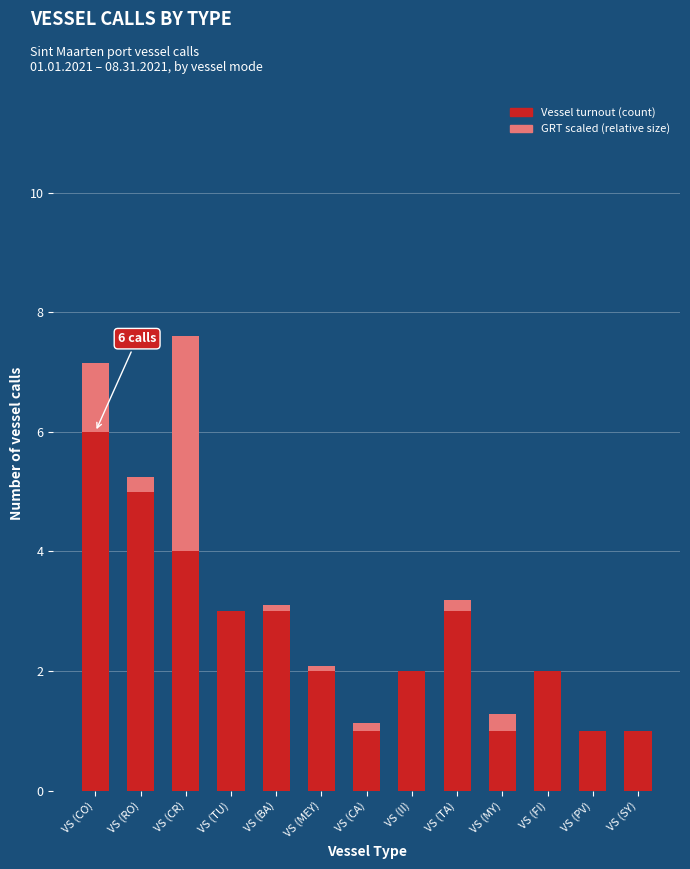

Are the bars horizontal?

No